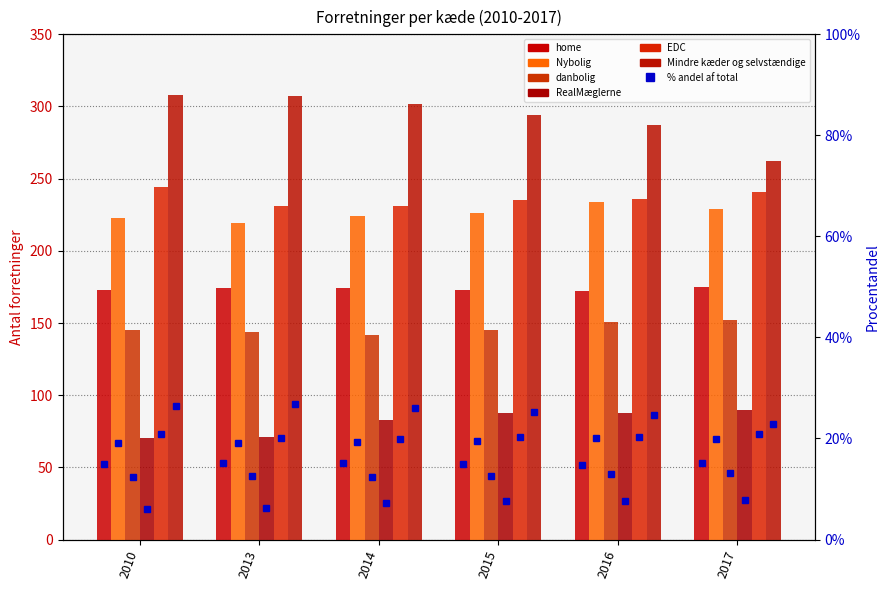

Reading left to right, list all the values displayed in this chart.

home: 2010=173	2013=174	2014=174	2015=173	2016=172	2017=175
Nybolig: 2010=223	2013=219	2014=224	2015=226	2016=234	2017=229
danbolig: 2010=145	2013=144	2014=142	2015=145	2016=151	2017=152
RealMæglerne: 2010=70	2013=71	2014=83	2015=88	2016=88	2017=90
EDC: 2010=244	2013=231	2014=231	2015=235	2016=236	2017=241
Mindre kæder og selvstændige: 2010=308	2013=307	2014=302	2015=294	2016=287	2017=262